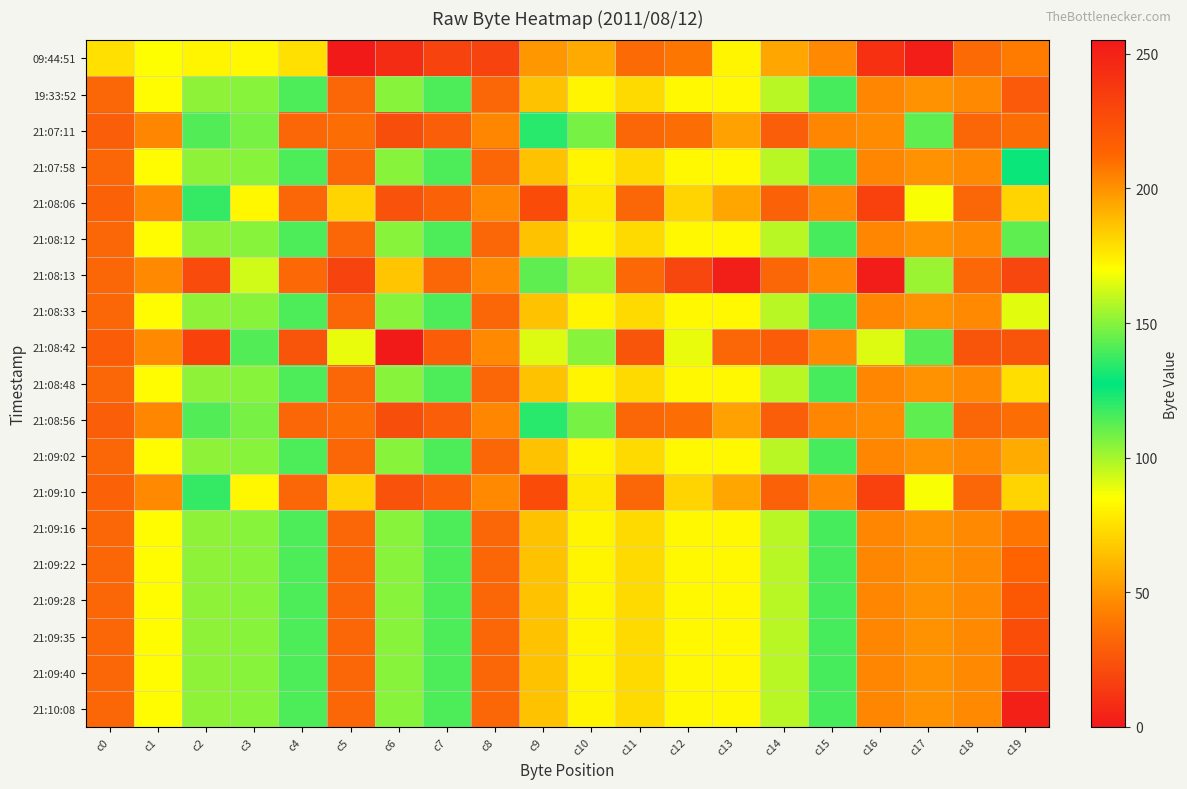

What is the maximum value shown in the chart?

253